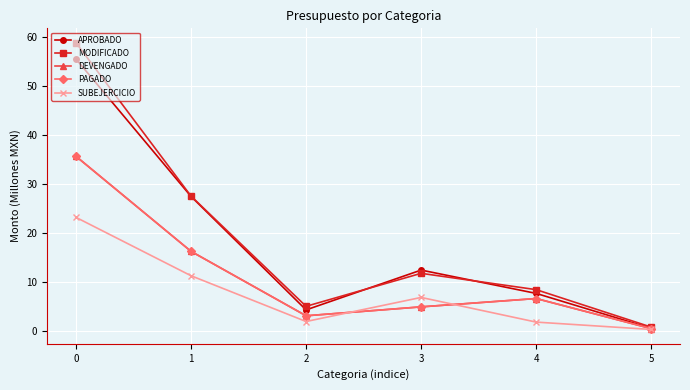

What is the difference between the maximum and minimum values in the PAGADO series?

35.2